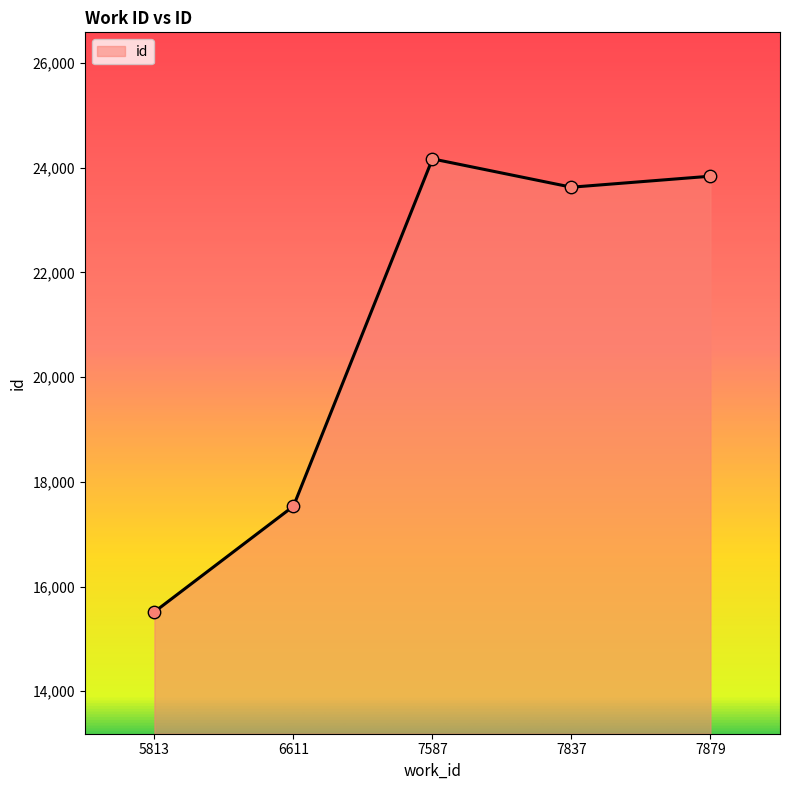

Between 6611 and 7879, which is larger?

7879